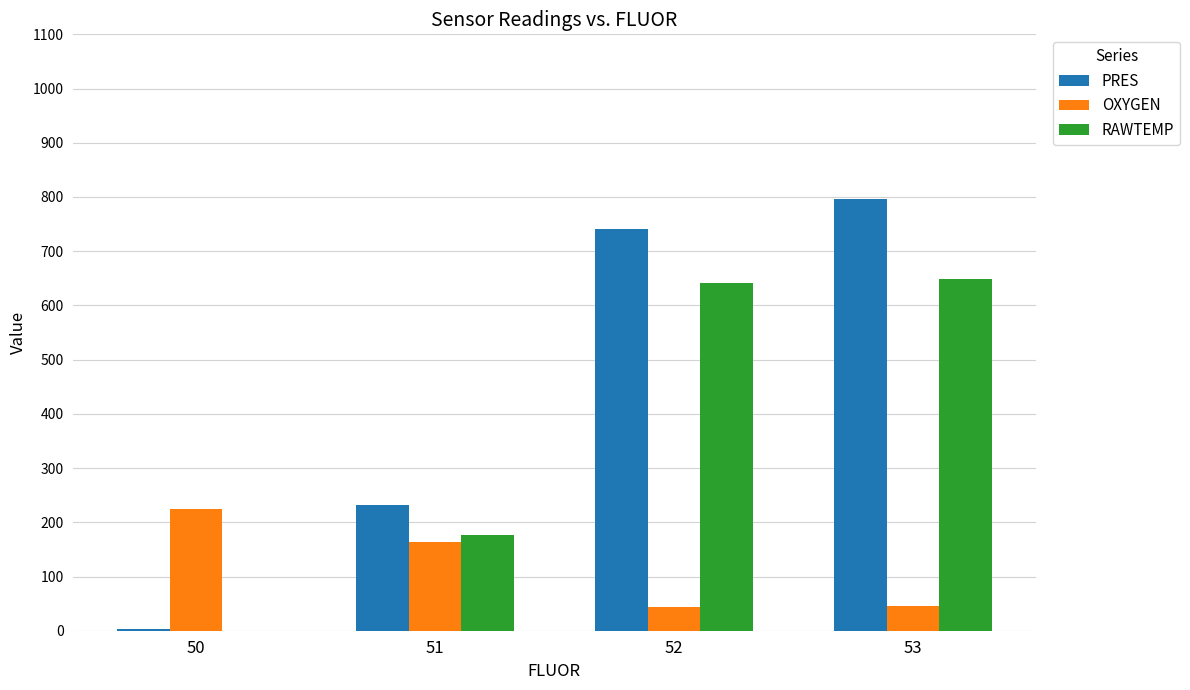

Rank the series by their maximum value, from lowest to highest.

OXYGEN, RAWTEMP, PRES